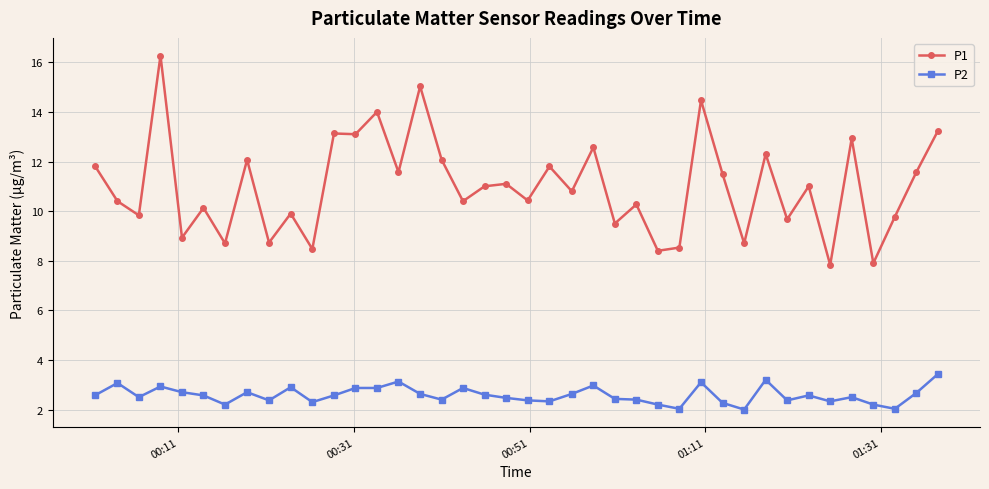

True or false: P2 and P1 intersect in this chart.

False